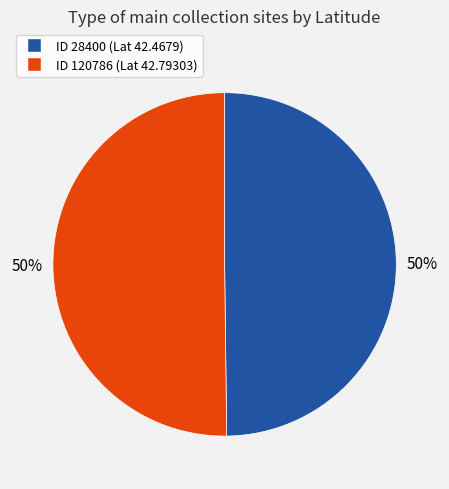

To the nearest percent, what is the average slice percentage?

50%